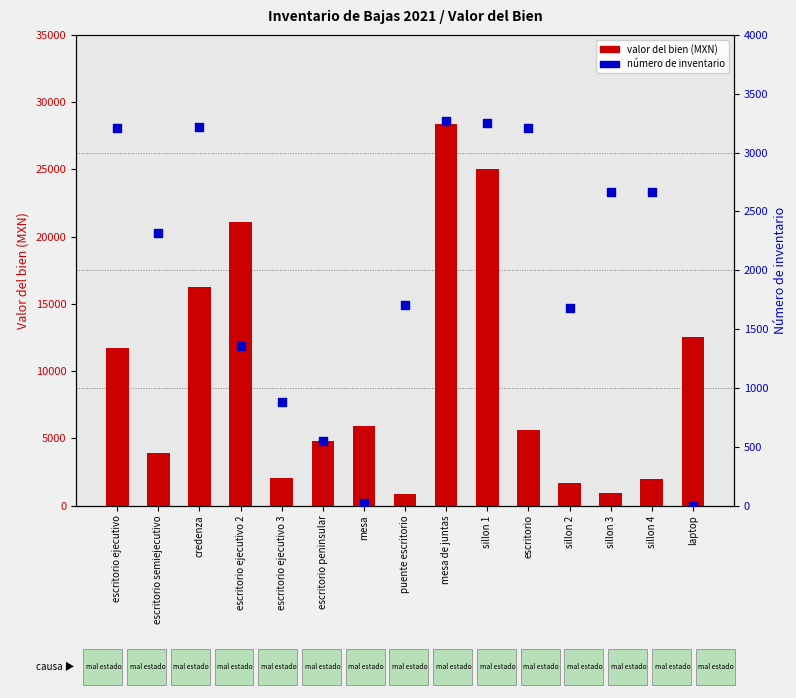

What is the total value across all series at laptop?

12529.0